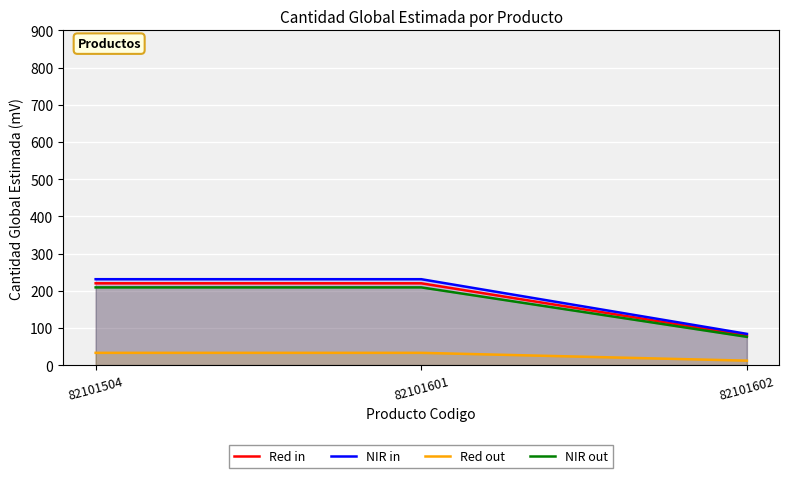

At which label is NIR in closest to 157?

82101602